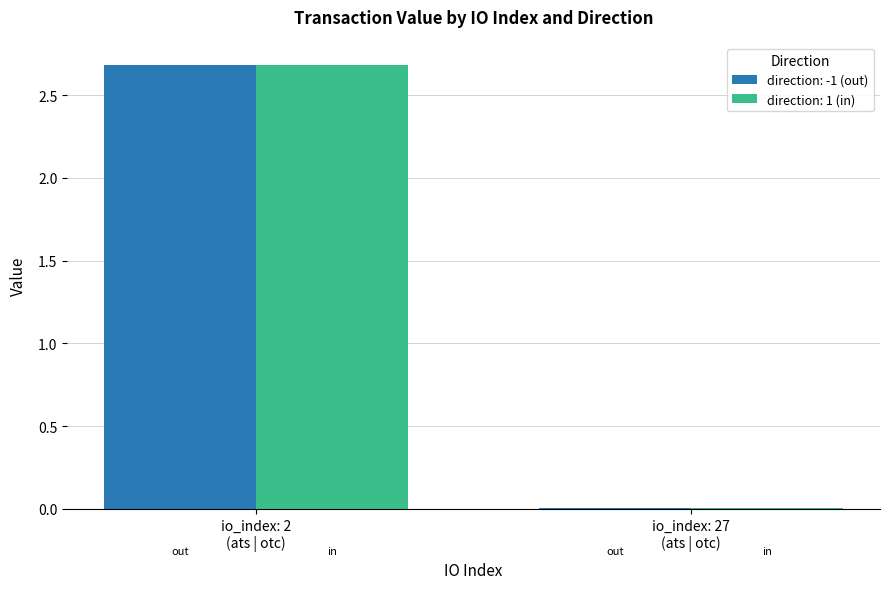

What is the greatest value displayed?

2.7